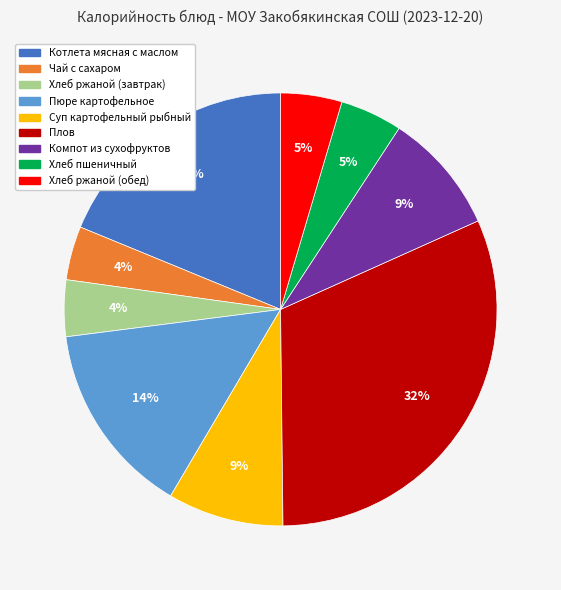

Count the number of slices in the pie.

9